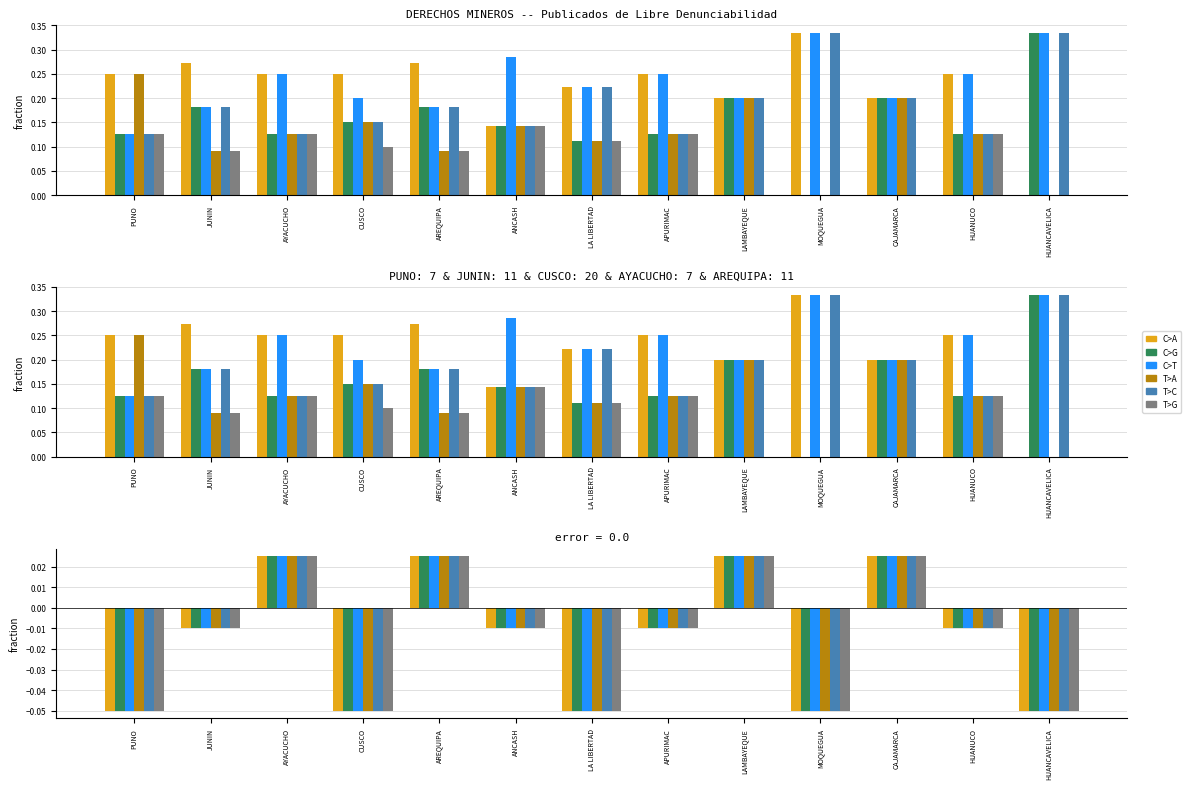

True or false: T>A has a value of -0.1 at LA LIBERTAD.

True